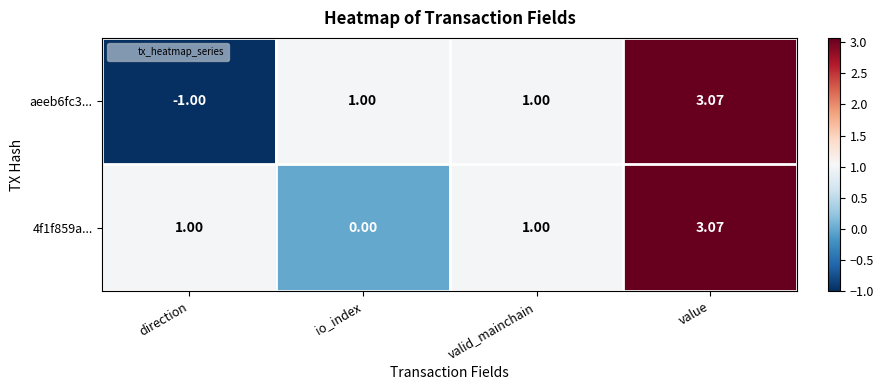

At which category is the sum across all series the highest?

value